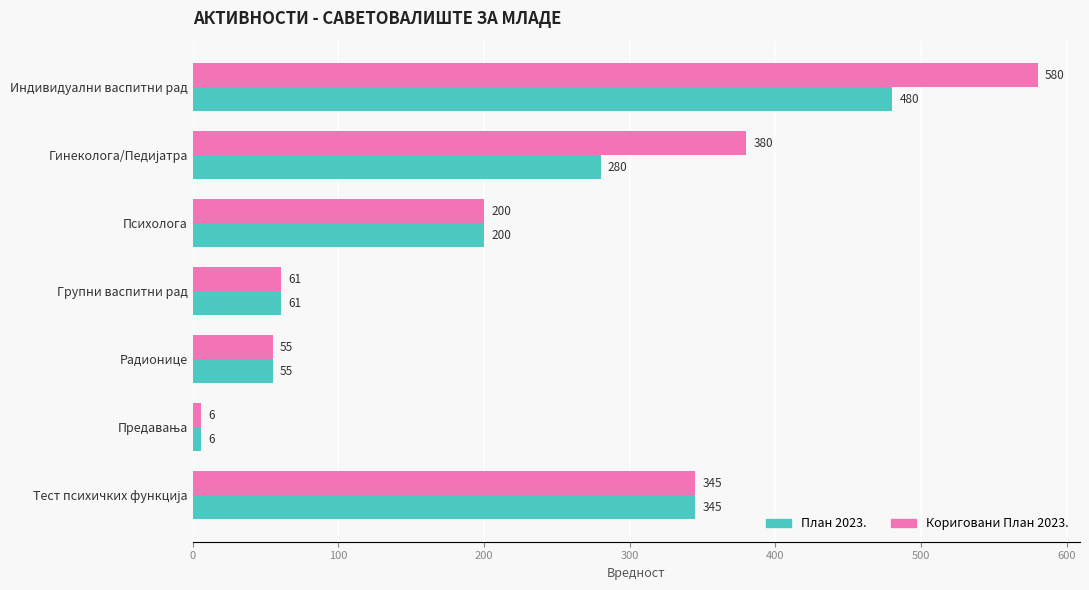

At which category is the sum across all series the highest?

Индивидуални васпитни рад